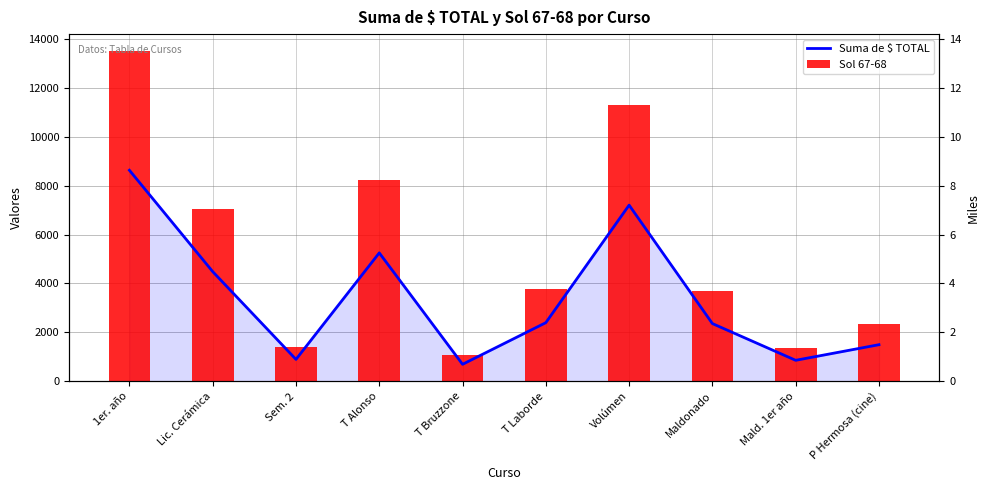

What is the spread (max minus min) of values at Sem. 2?

509.7